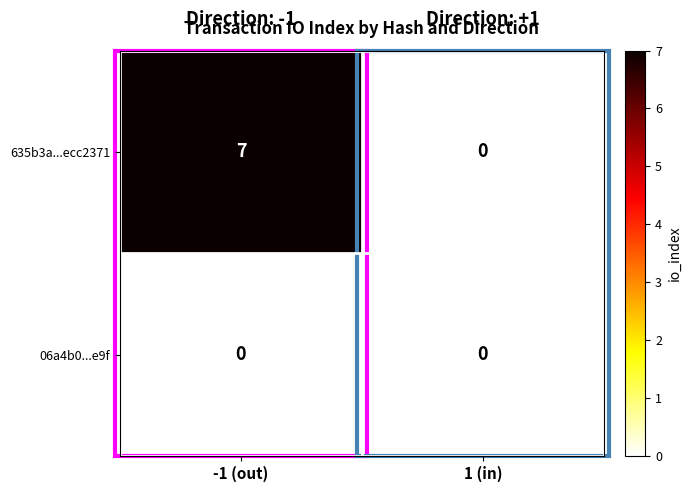

At which category is the sum across all series the highest?

-1 (out)